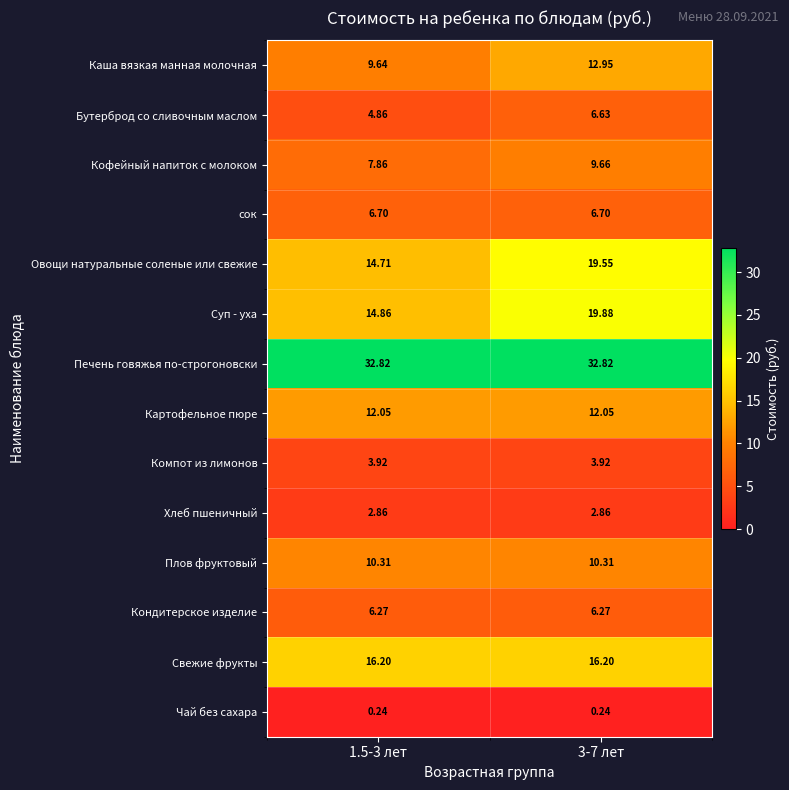

At how many categories does at least one series exceed 2?

2